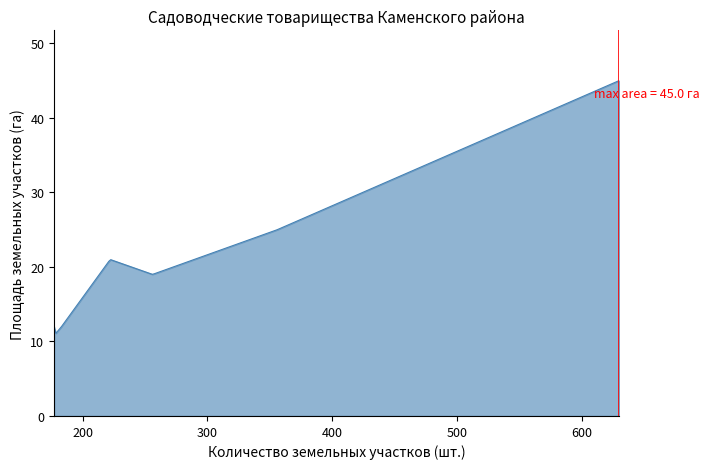

What is the sum of all values?

145